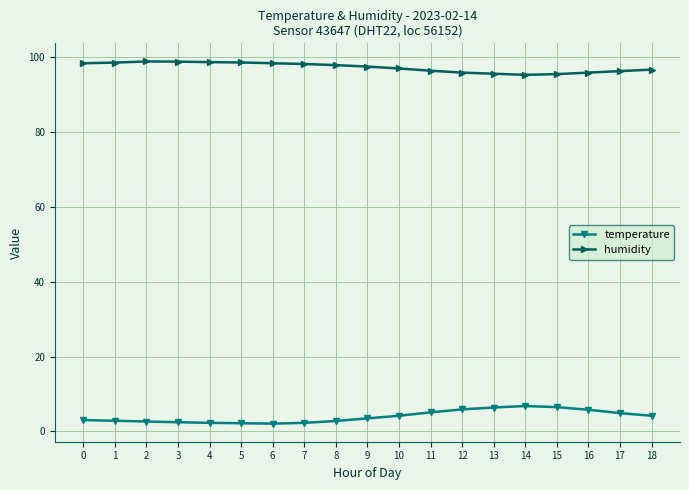

What is the difference between the second highest and minimum values in the temperature series?

4.4